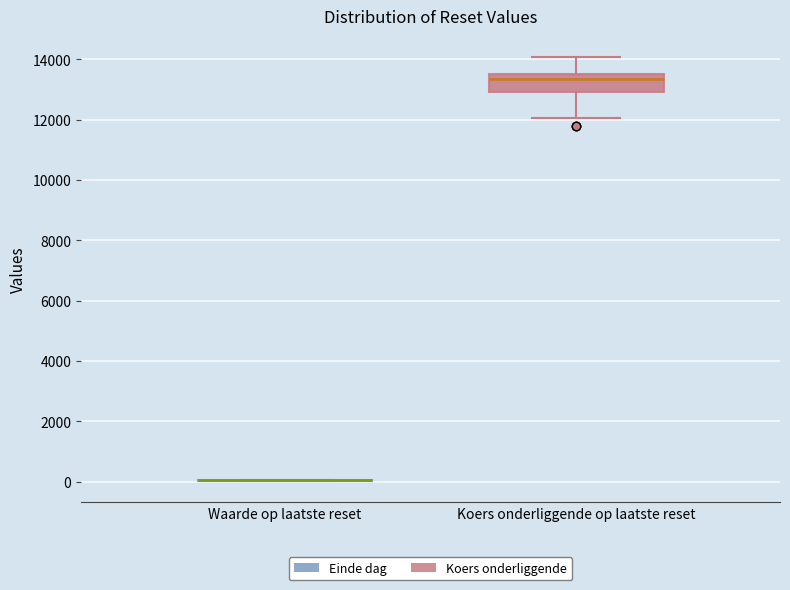

Which box is the tallest, from its lower edge to its upper edge?

Koers onderliggende op laatste reset